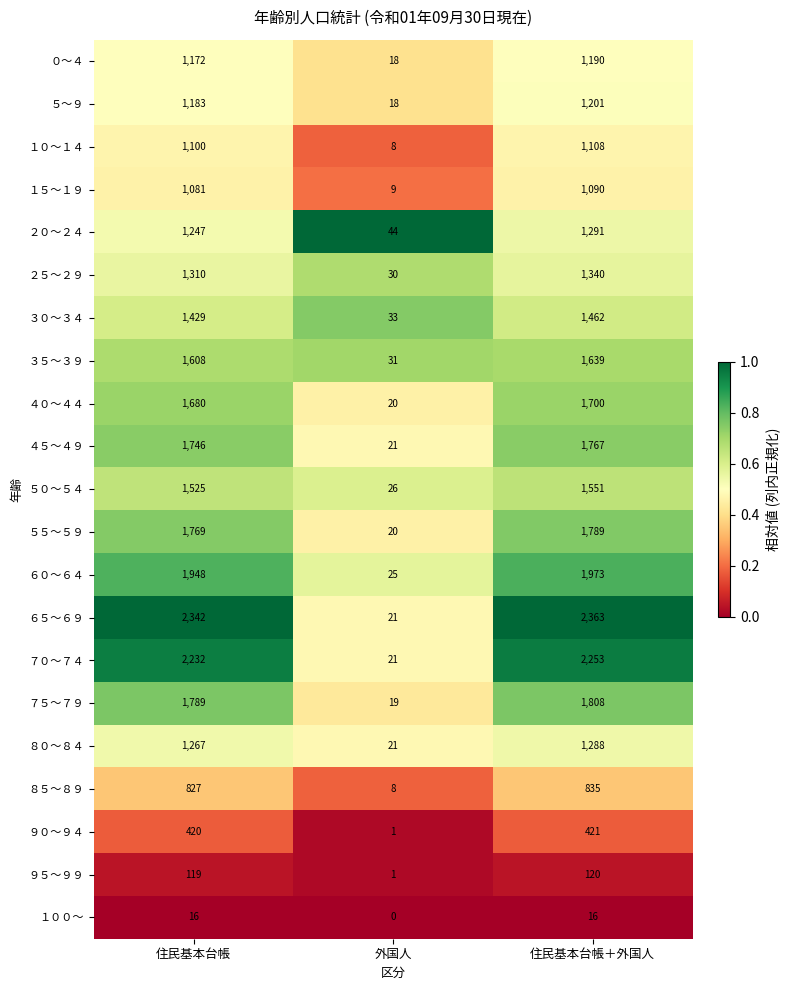

Rank the categories by ９０～９４ value from highest to lowest.

住民基本台帳＋外国人, 住民基本台帳, 外国人